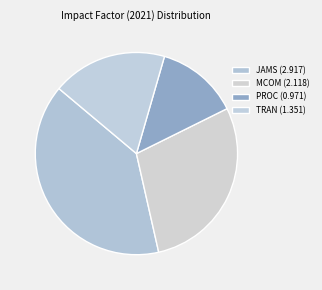

Count the number of slices in the pie.

4